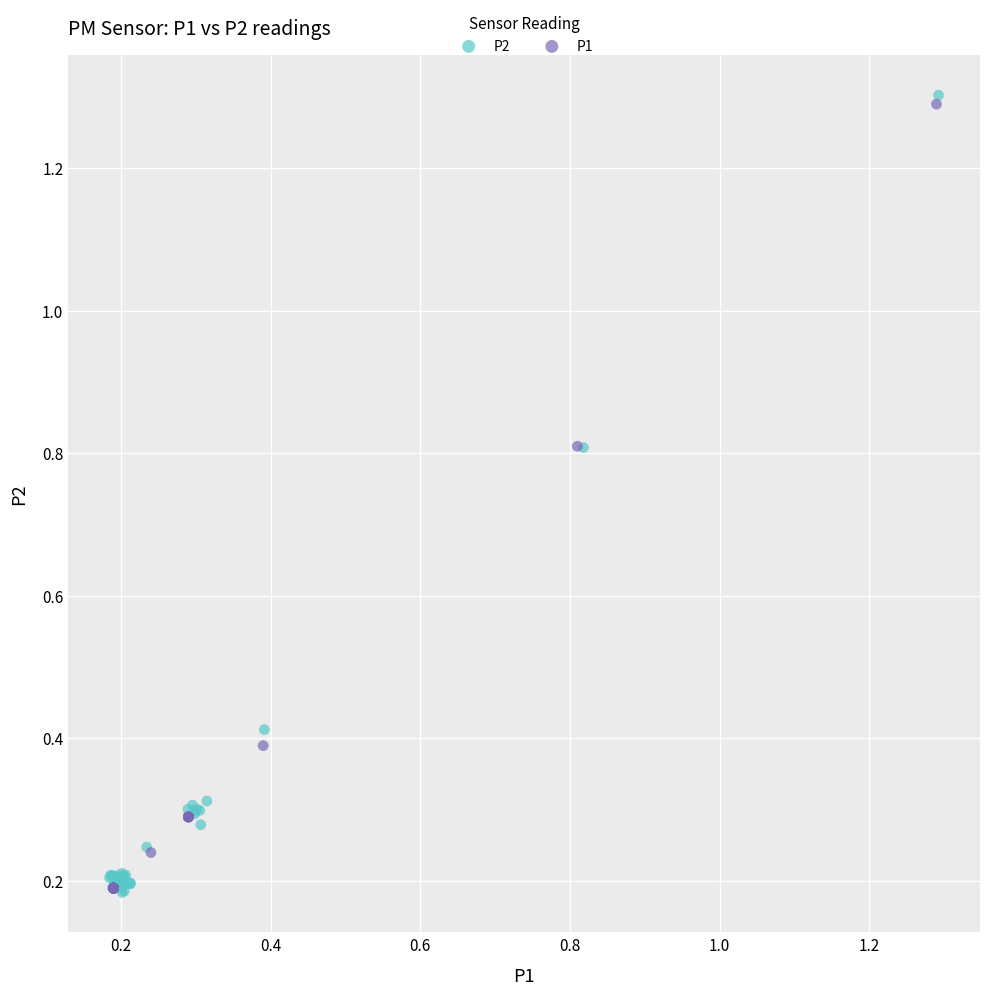

Which series contains the highest Y value?

P2